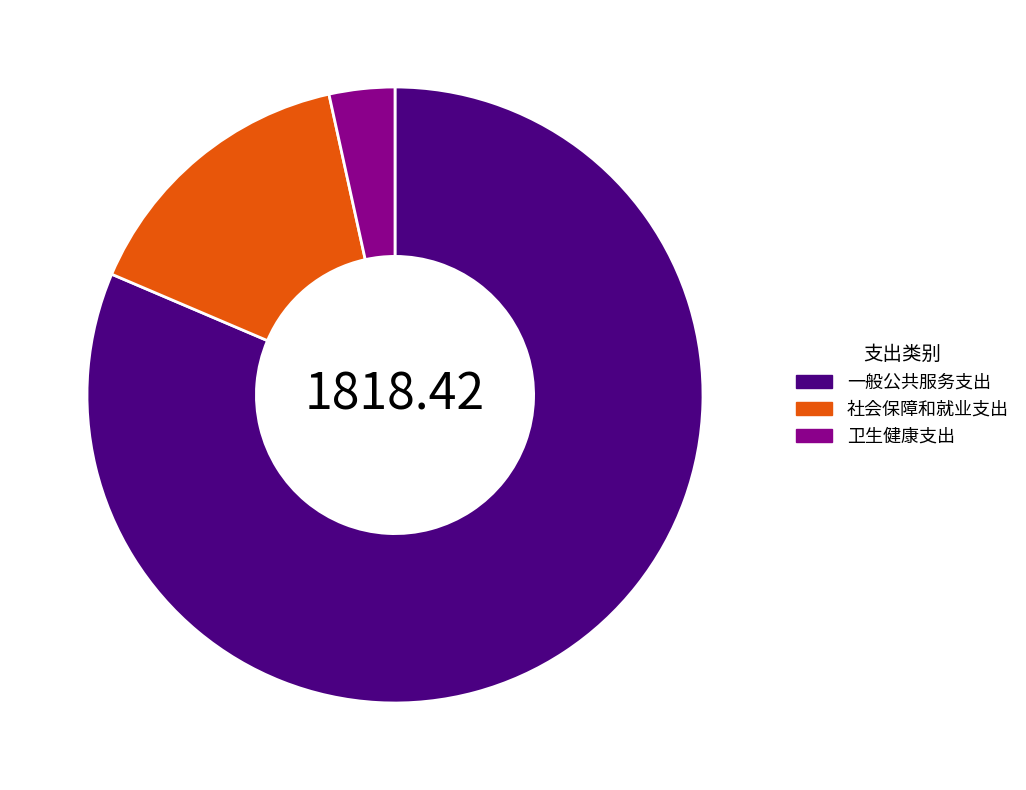

What is the majority slice?

一般公共服务支出